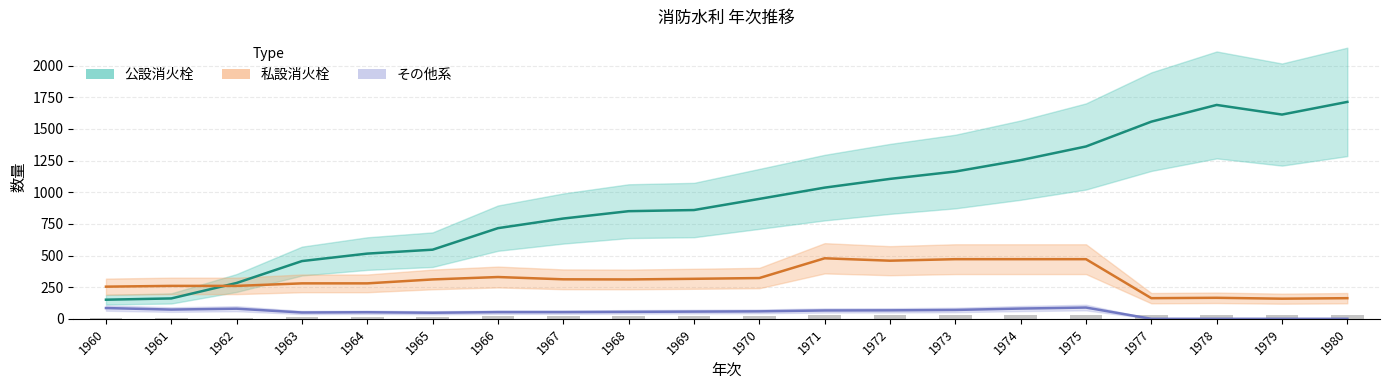

At which label does 私設消火栓 first exceed 311?

1966